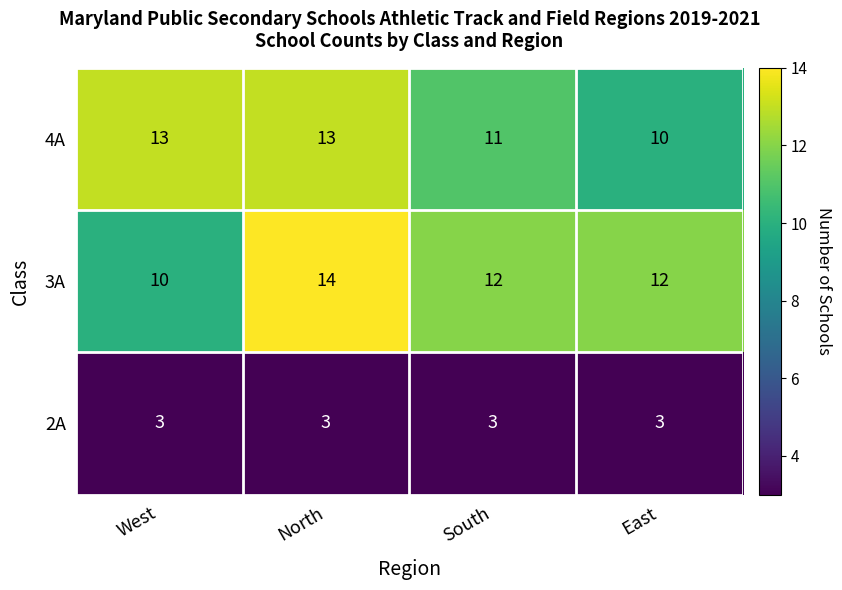

True or false: 4A has a value of 5 at North.

False